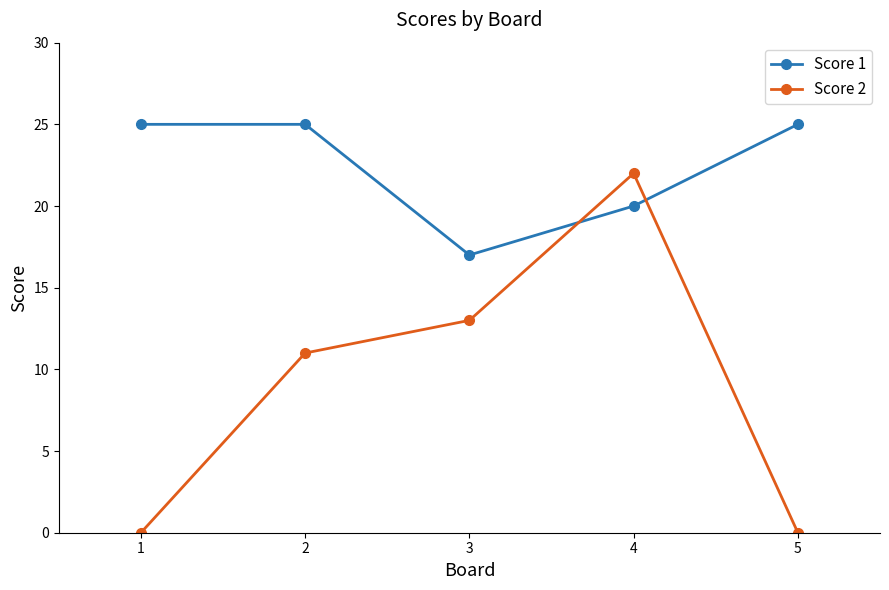

What is the approximate value of Score 2 at 4, to the nearest 10?

20